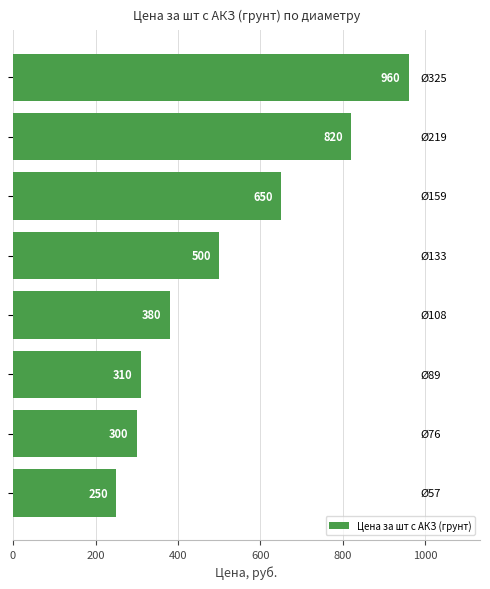

What is the minimum value shown in the chart?

250